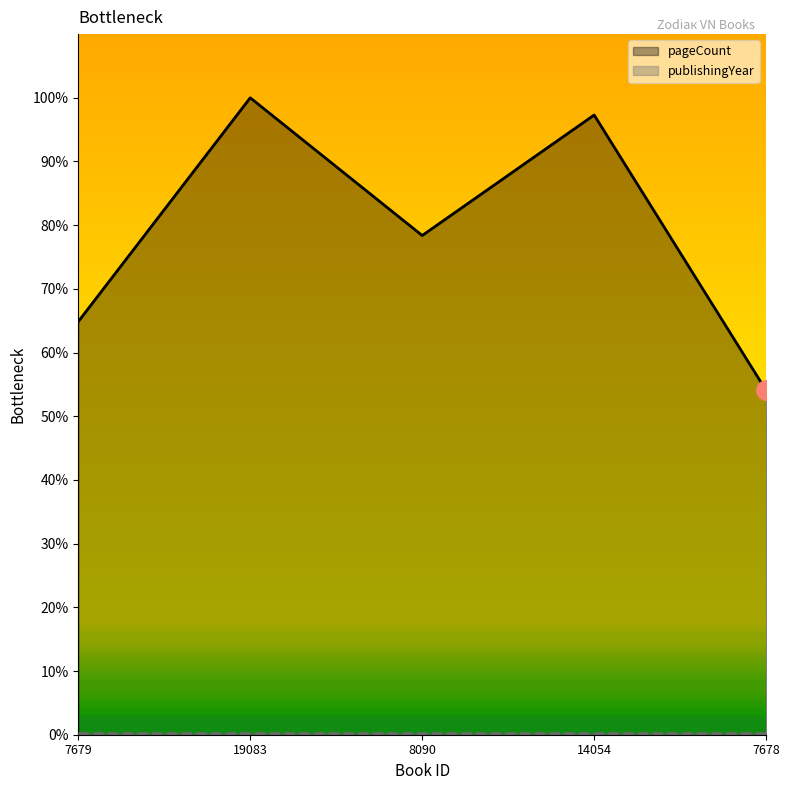

Between 7679 and 7678, which is larger?

7679